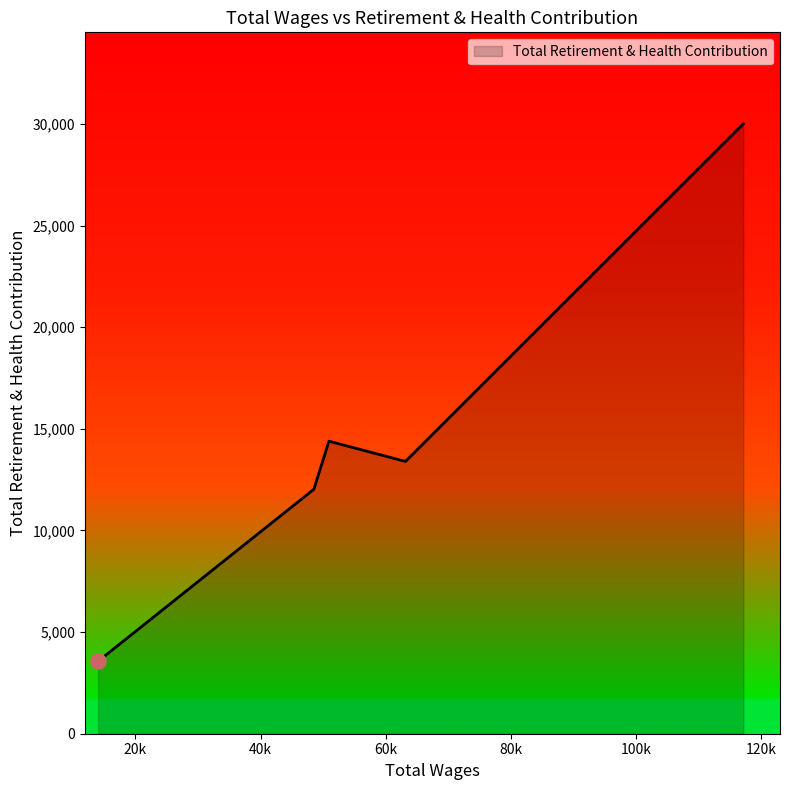

What is the smallest value displayed?

3564